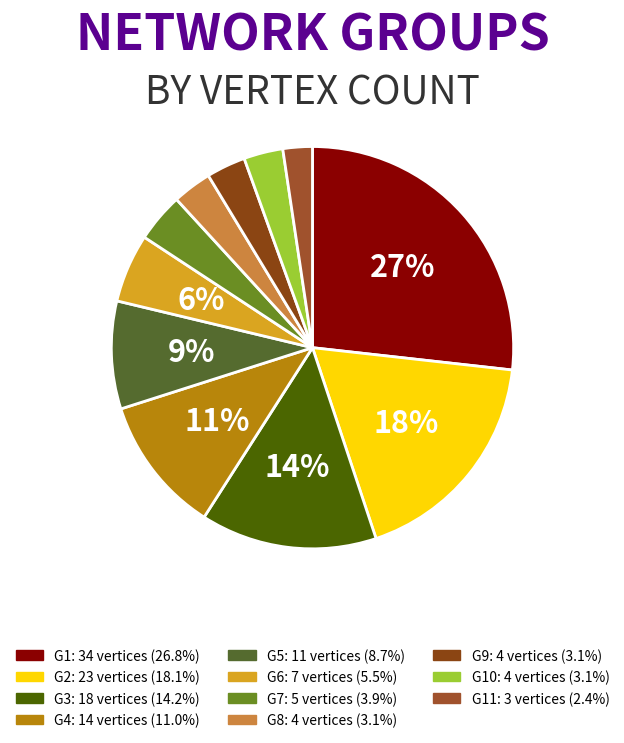

Does any single category account for the majority?

No